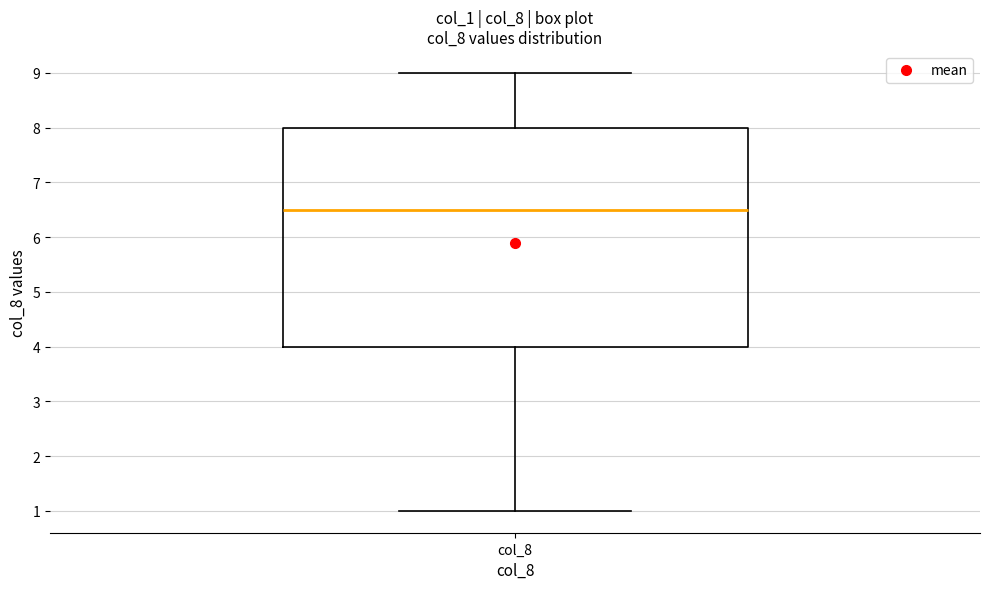

Read this box plot against the y-axis: the position of the median line, the range covered by the box, and the ends of both whiskers. The values are not printed on the chart, so give them approximately, as read against the axis.

median 6.5, box 4.0 to 8.0, whiskers 1.0 to 9.0